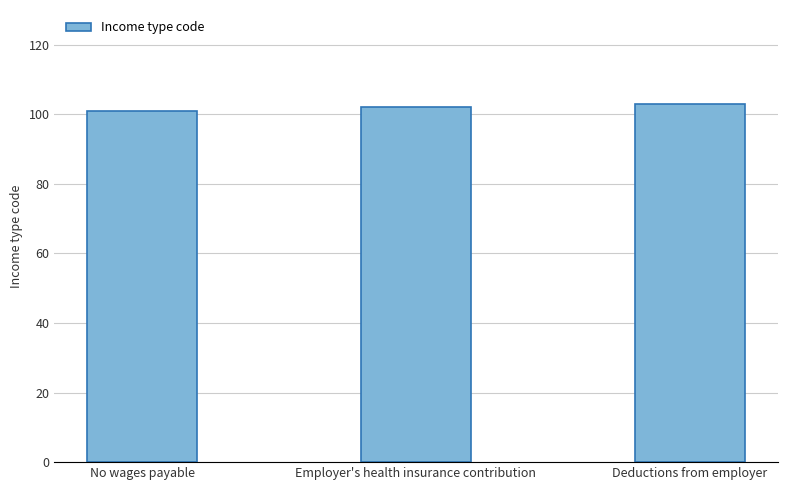

What is the difference between the second highest and minimum values?

1